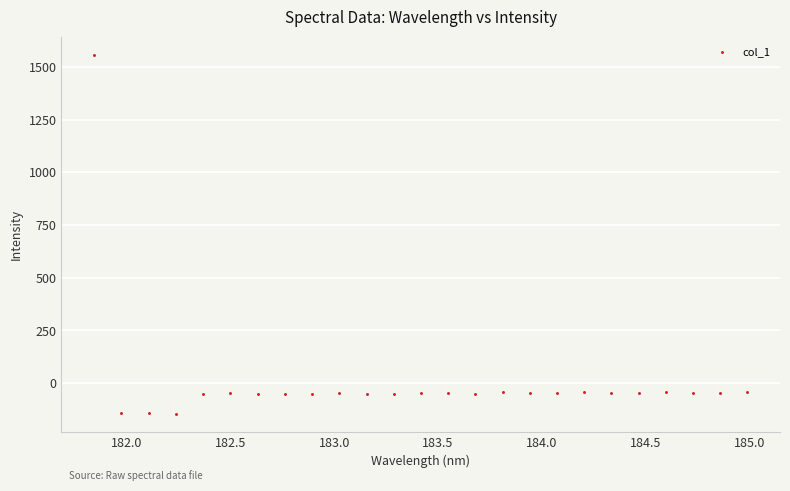

What is the range of Y values (max minus min)?

1702.2